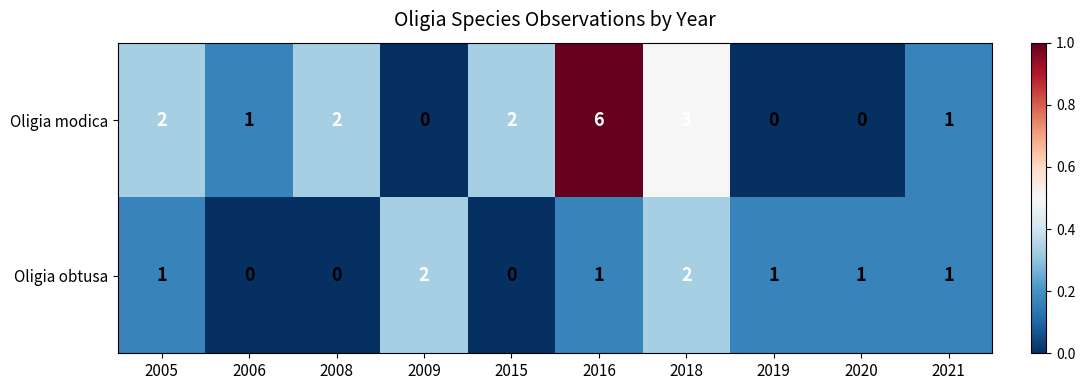

What is the difference between the maximum and minimum values in the Oligia modica series?

6